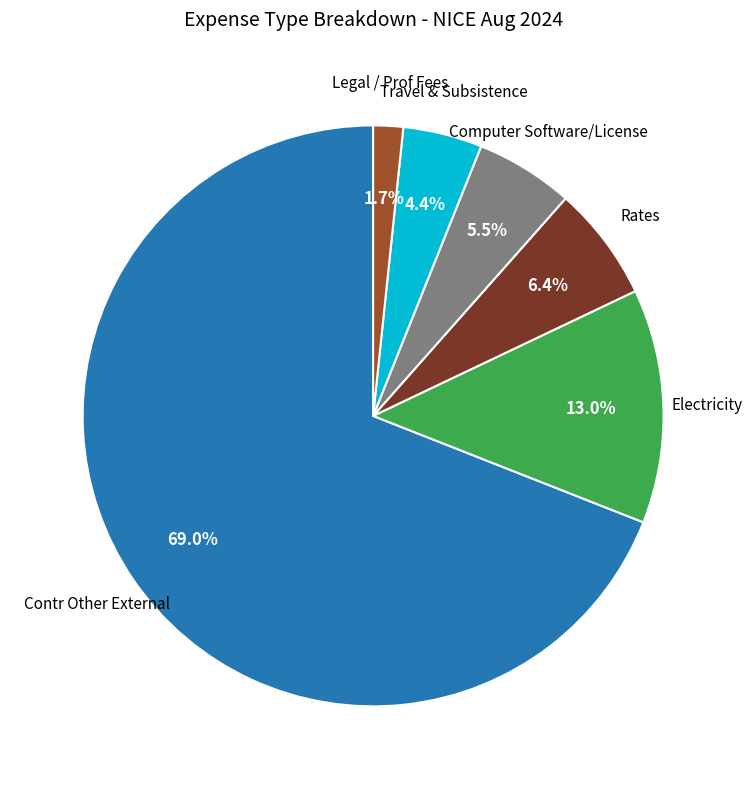

Does any single category account for the majority?

Yes